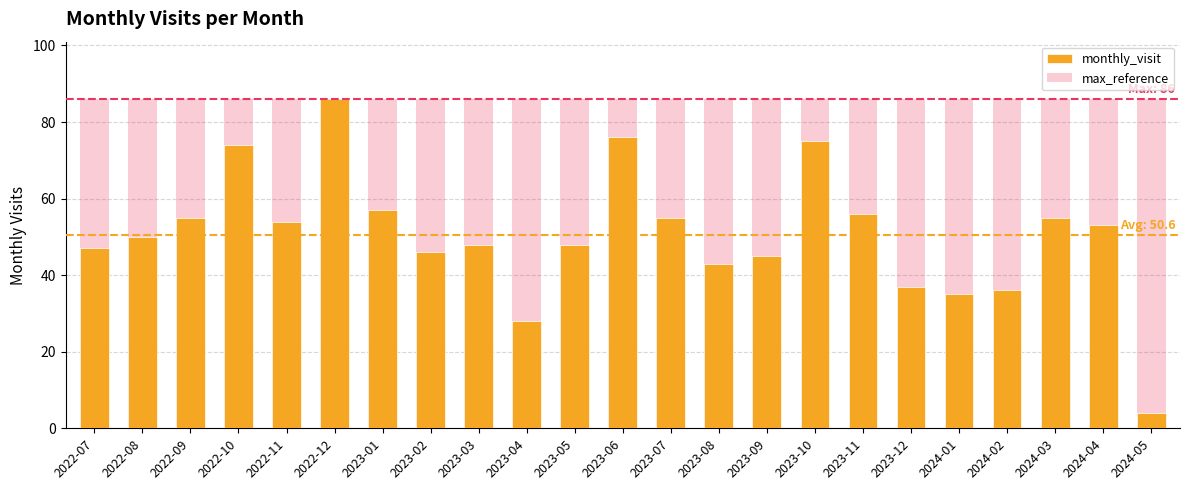

What is the difference between the monthly_visit values at 2023-04 and 2024-02?

8